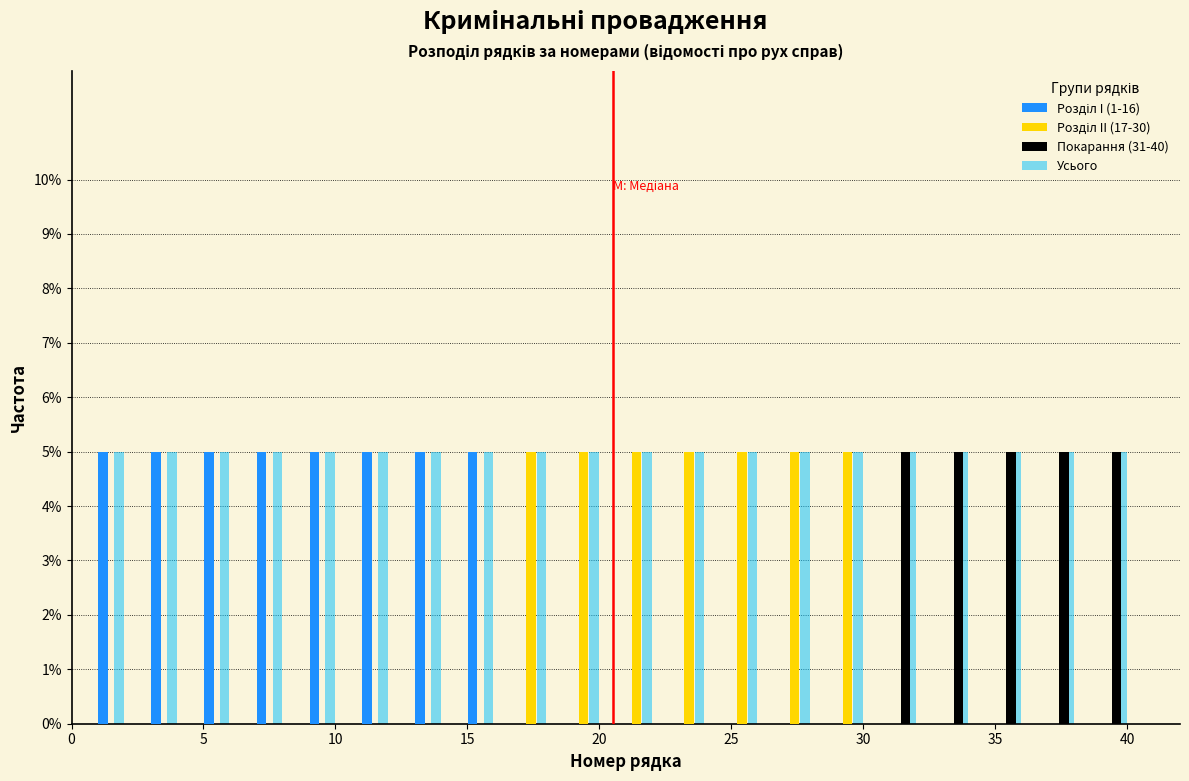

Reading left to right, list every range on the x-axis with the height of the bar of each series over it. The values are not printed on the chart, so give them approximately, as read against the axis.

0.5 to 2.5: Розділ I (1-16)=5	Розділ II (17-30)=0	Покарання (31-40)=0	Усього=5
2.5 to 4.5: Розділ I (1-16)=5	Розділ II (17-30)=0	Покарання (31-40)=0	Усього=5
4.5 to 6.5: Розділ I (1-16)=5	Розділ II (17-30)=0	Покарання (31-40)=0	Усього=5
6.5 to 8.5: Розділ I (1-16)=5	Розділ II (17-30)=0	Покарання (31-40)=0	Усього=5
8.5 to 10.5: Розділ I (1-16)=5	Розділ II (17-30)=0	Покарання (31-40)=0	Усього=5
10.5 to 12.5: Розділ I (1-16)=5	Розділ II (17-30)=0	Покарання (31-40)=0	Усього=5
12.5 to 14.5: Розділ I (1-16)=5	Розділ II (17-30)=0	Покарання (31-40)=0	Усього=5
14.5 to 16.5: Розділ I (1-16)=5	Розділ II (17-30)=0	Покарання (31-40)=0	Усього=5
16.5 to 18.5: Розділ I (1-16)=0	Розділ II (17-30)=5	Покарання (31-40)=0	Усього=5
18.5 to 20.5: Розділ I (1-16)=0	Розділ II (17-30)=5	Покарання (31-40)=0	Усього=5
20.5 to 22.5: Розділ I (1-16)=0	Розділ II (17-30)=5	Покарання (31-40)=0	Усього=5
22.5 to 24.5: Розділ I (1-16)=0	Розділ II (17-30)=5	Покарання (31-40)=0	Усього=5
24.5 to 26.5: Розділ I (1-16)=0	Розділ II (17-30)=5	Покарання (31-40)=0	Усього=5
26.5 to 28.5: Розділ I (1-16)=0	Розділ II (17-30)=5	Покарання (31-40)=0	Усього=5
28.5 to 30.5: Розділ I (1-16)=0	Розділ II (17-30)=5	Покарання (31-40)=0	Усього=5
30.5 to 32.5: Розділ I (1-16)=0	Розділ II (17-30)=0	Покарання (31-40)=5	Усього=5
32.5 to 34.5: Розділ I (1-16)=0	Розділ II (17-30)=0	Покарання (31-40)=5	Усього=5
34.5 to 36.5: Розділ I (1-16)=0	Розділ II (17-30)=0	Покарання (31-40)=5	Усього=5
36.5 to 38.5: Розділ I (1-16)=0	Розділ II (17-30)=0	Покарання (31-40)=5	Усього=5
38.5 to 40.5: Розділ I (1-16)=0	Розділ II (17-30)=0	Покарання (31-40)=5	Усього=5